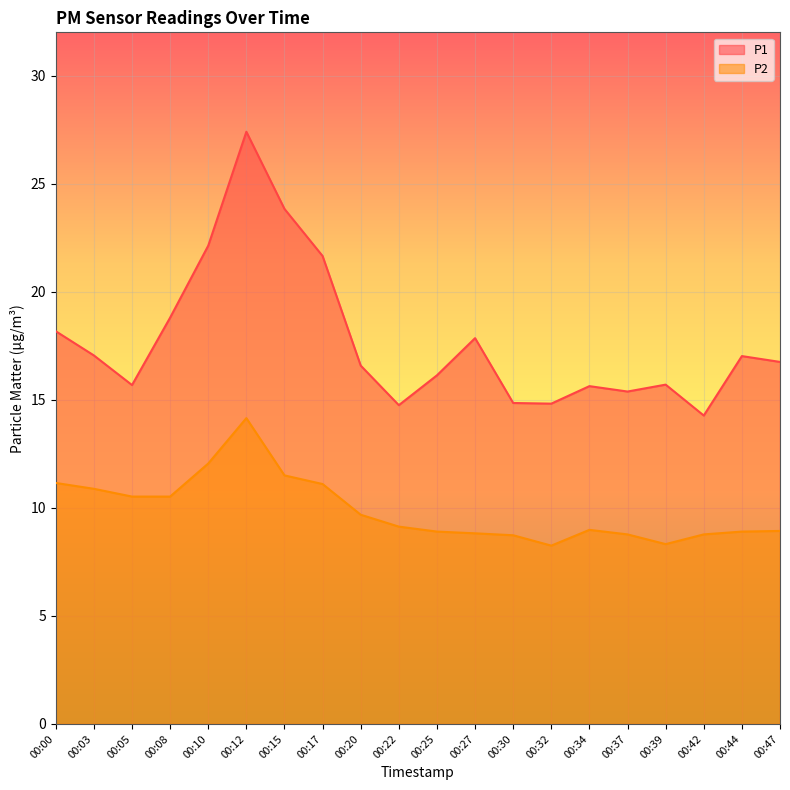

The value of P2 at 00:00 is 15.8. True or false?

False